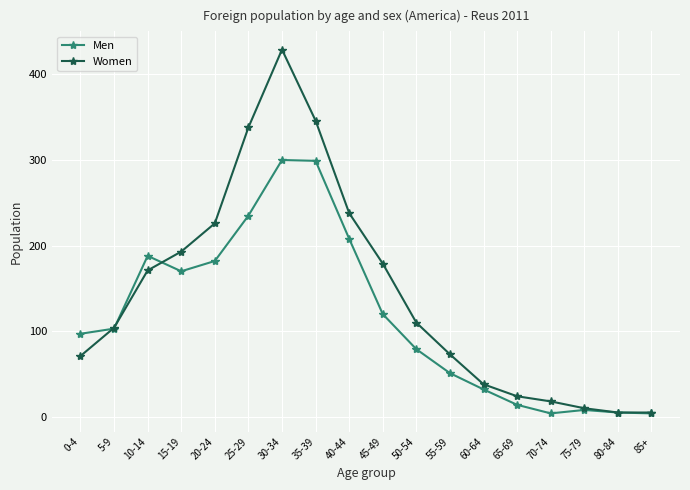

The value of Women at 10-14 is 251. True or false?

False